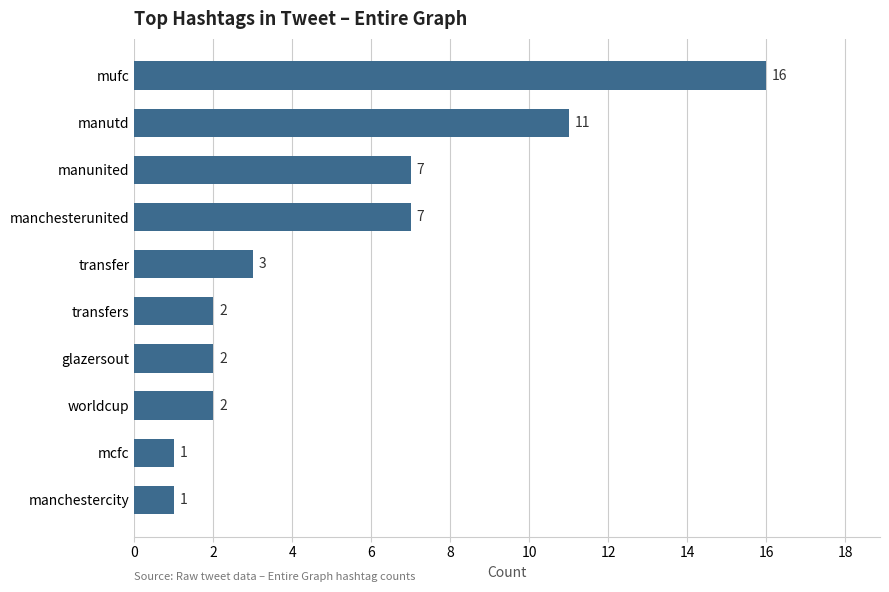

Which has a higher value, mufc or worldcup?

mufc